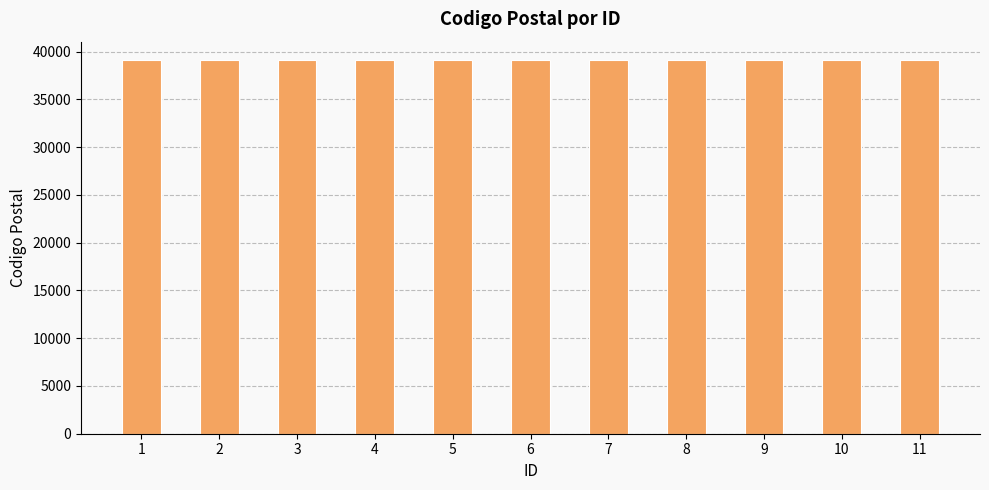

What is the change in value from 1 to 4?

+3